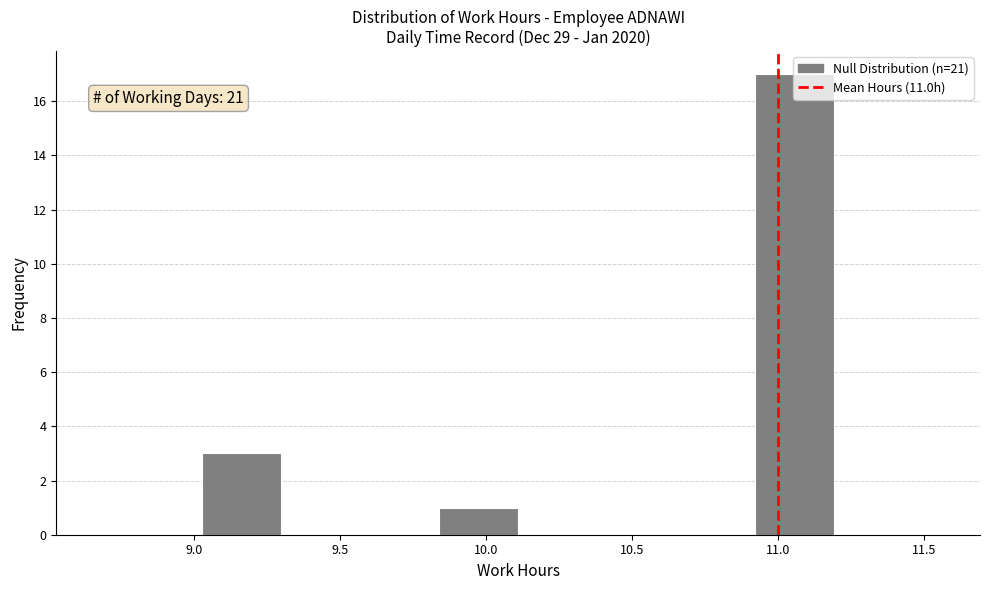

Which range on the x-axis has the tallest bar?

10.92 to 11.19